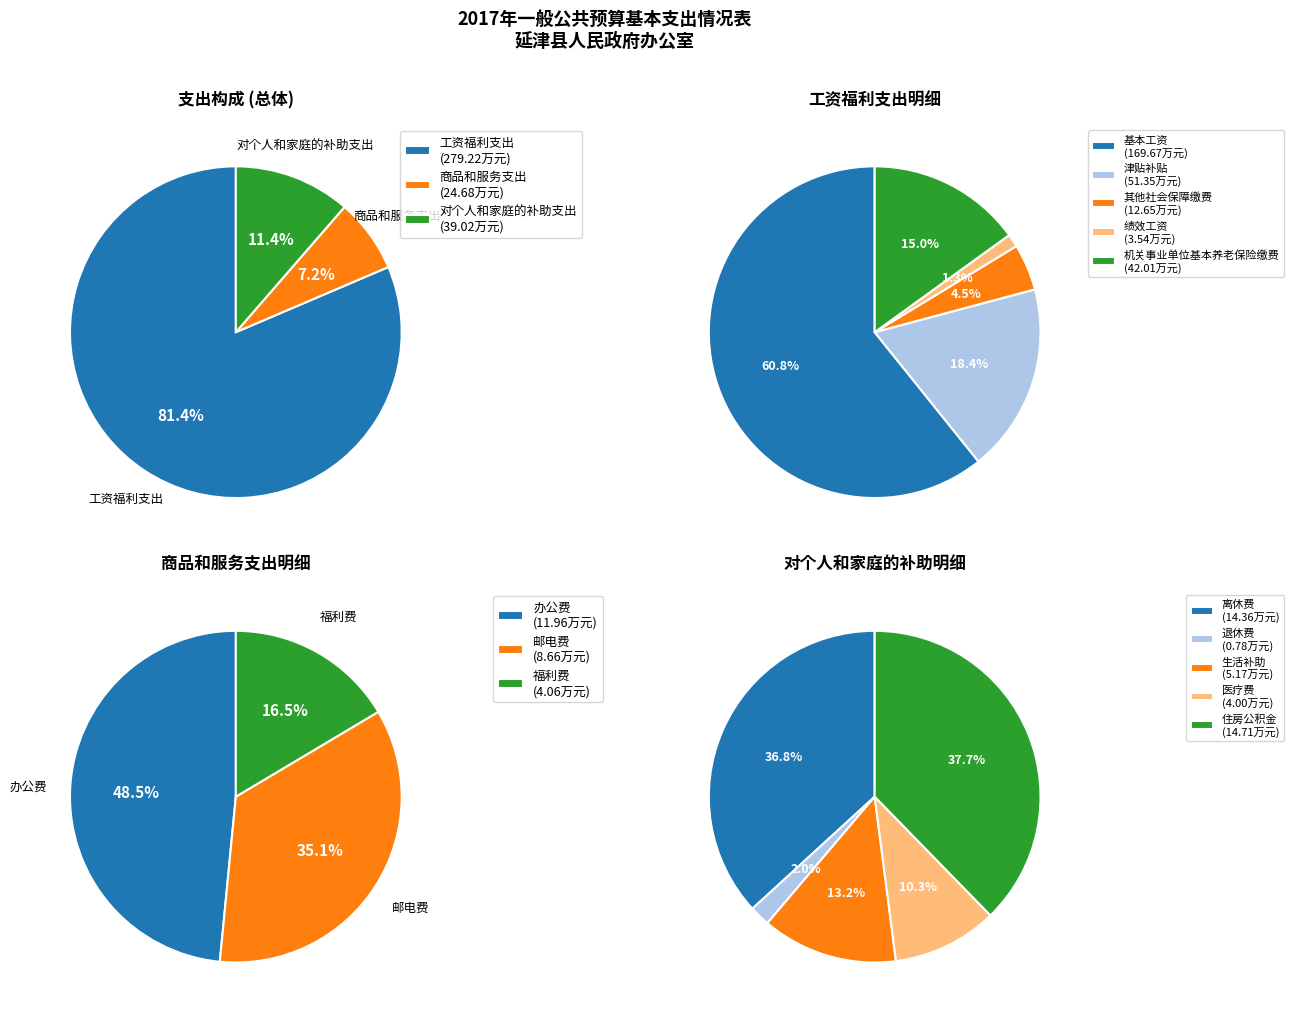

What percentage do 商品和服务支出小计 and 对个人和家庭的补助支出小计 together represent?

18.6%